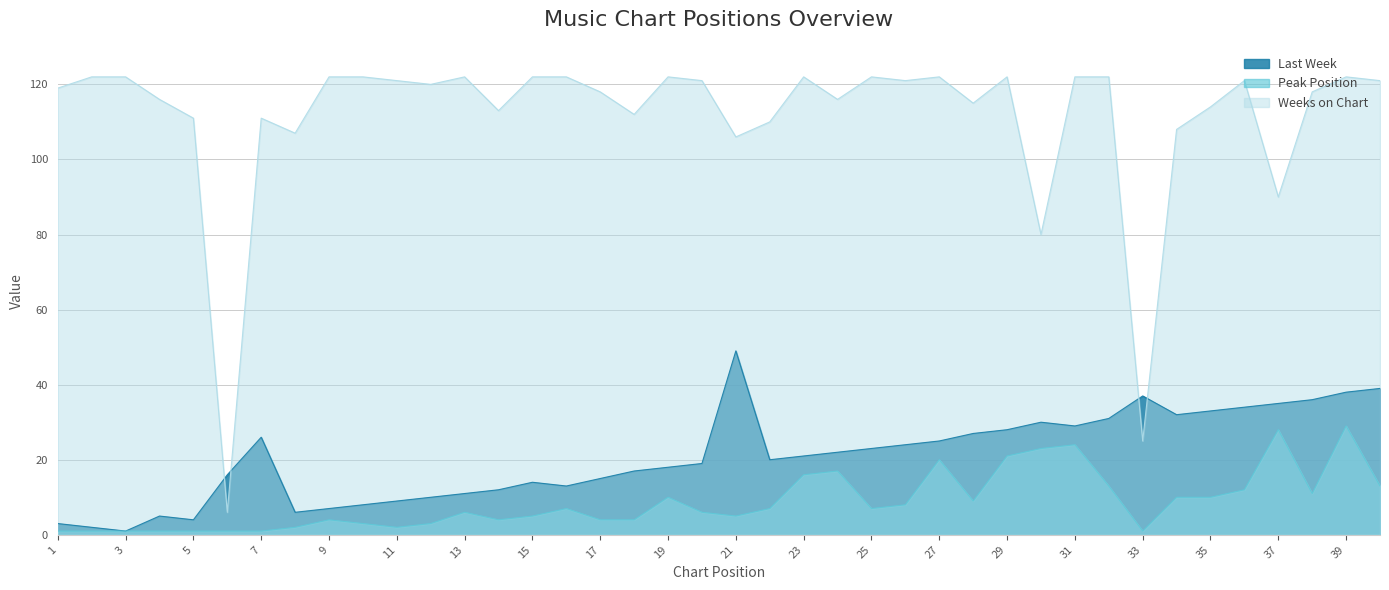

At which category does Peak Position reach its first local peak?

9